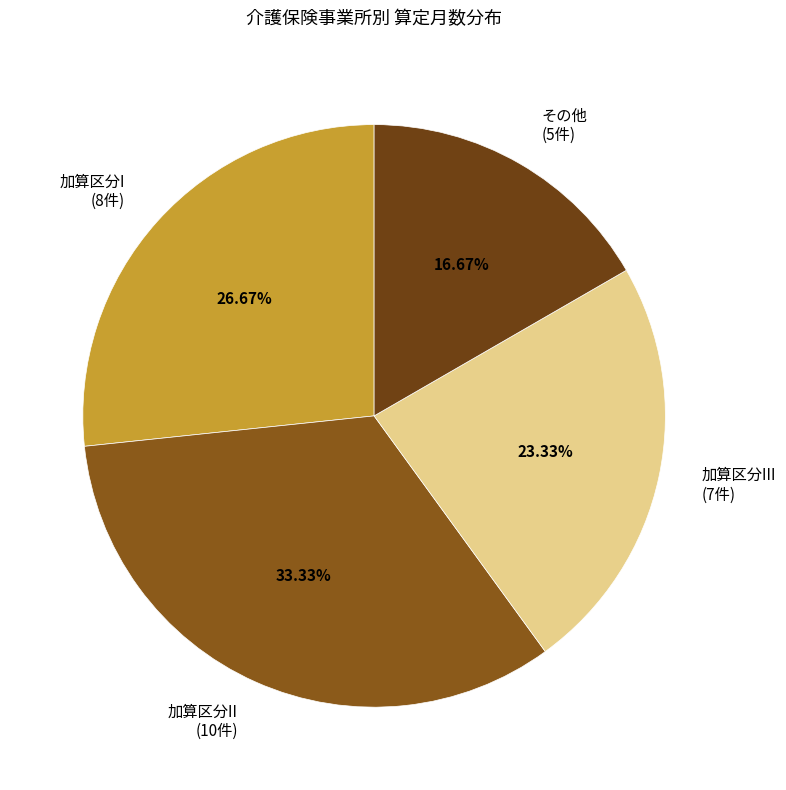

Combined, do 加算区分III (7件) and 加算区分II (10件) account for over 50%?

Yes